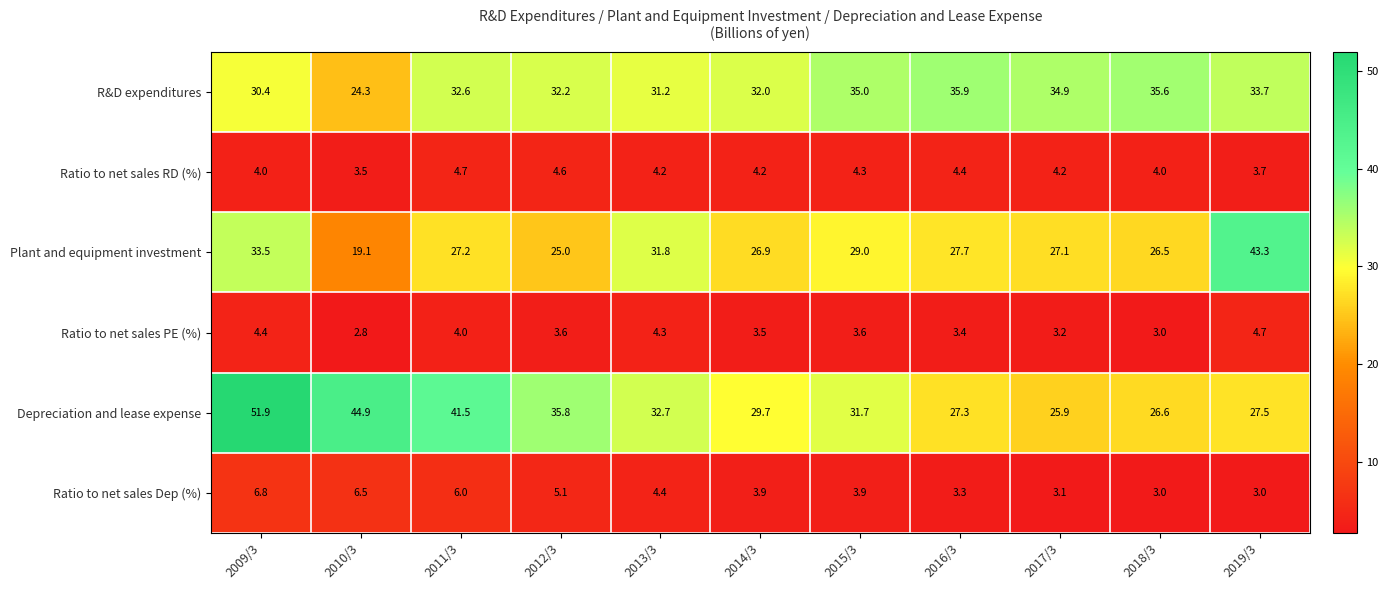

What is the greatest value displayed?

51.9